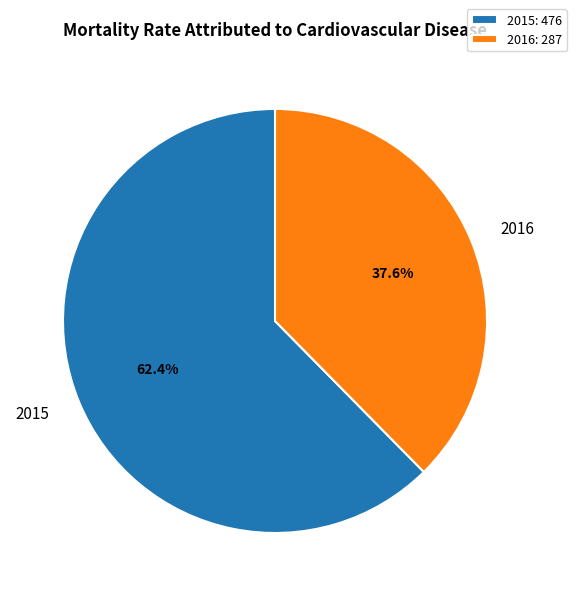

Which has a higher value, 2016 or 2015?

2015